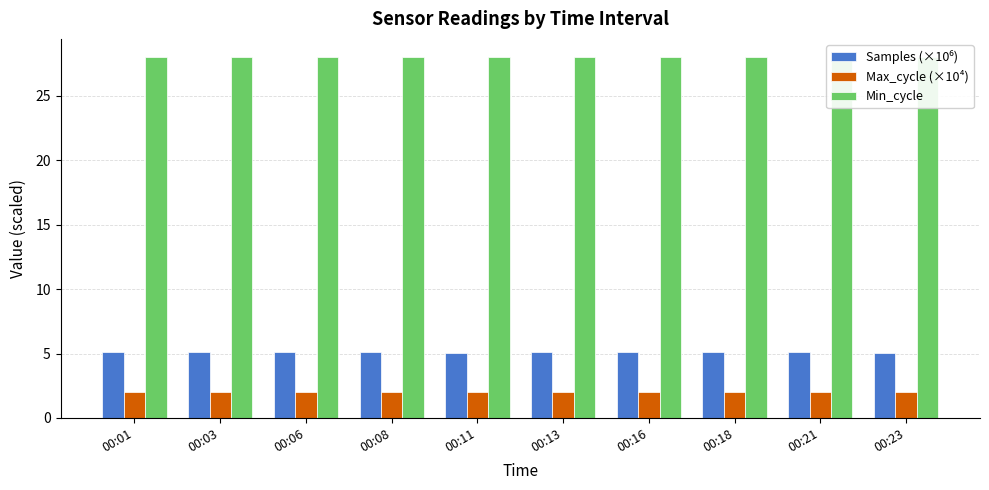

Reading left to right, extract all data points from this chart.

Samples (×10⁶): 5.1	5.1	5.1	5.1	5.1	5.1	5.1	5.1	5.1	5.1
Max_cycle (×10⁴): 2.0	2.0	2.0	2.0	2.1	2.0	2.0	2.0	2.0	2.0
Min_cycle: 28.0	28.0	28.0	28.0	28.0	28.0	28.0	28.0	28.0	28.0